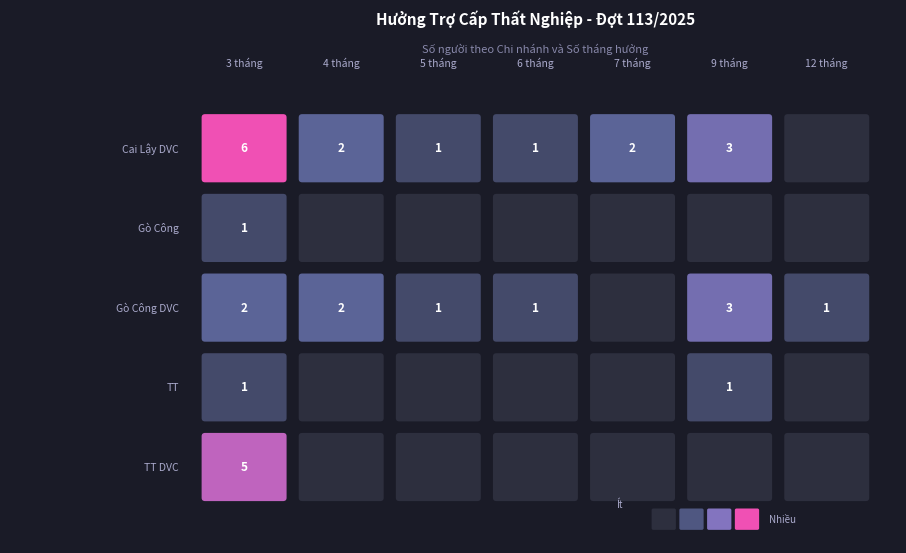

What is the highest value of the Chi nhánh Gò Công DVC series?

3